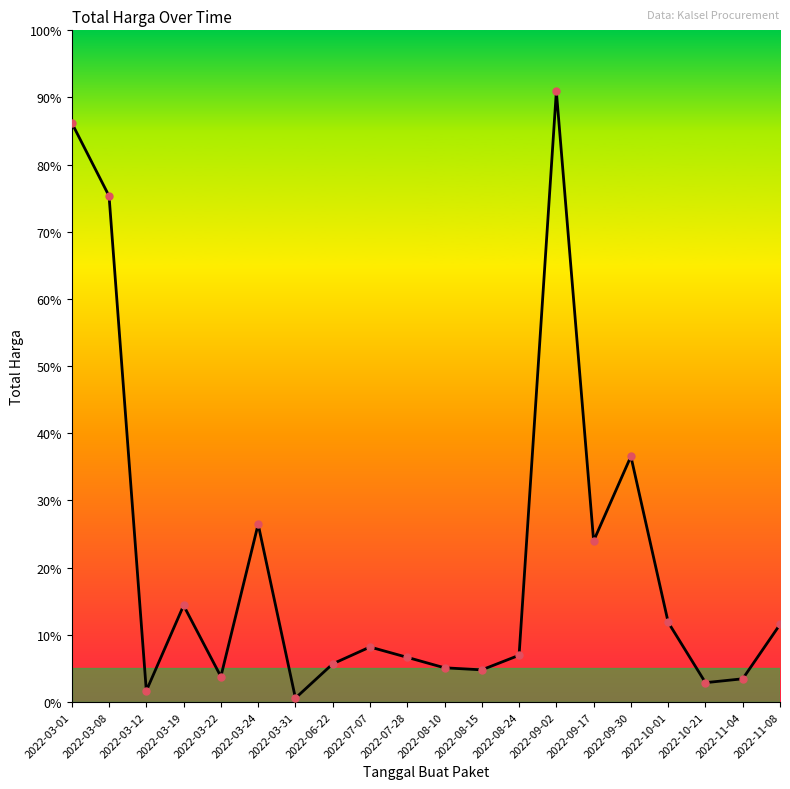

What is the label of the 11th point from the left?

2022-08-10